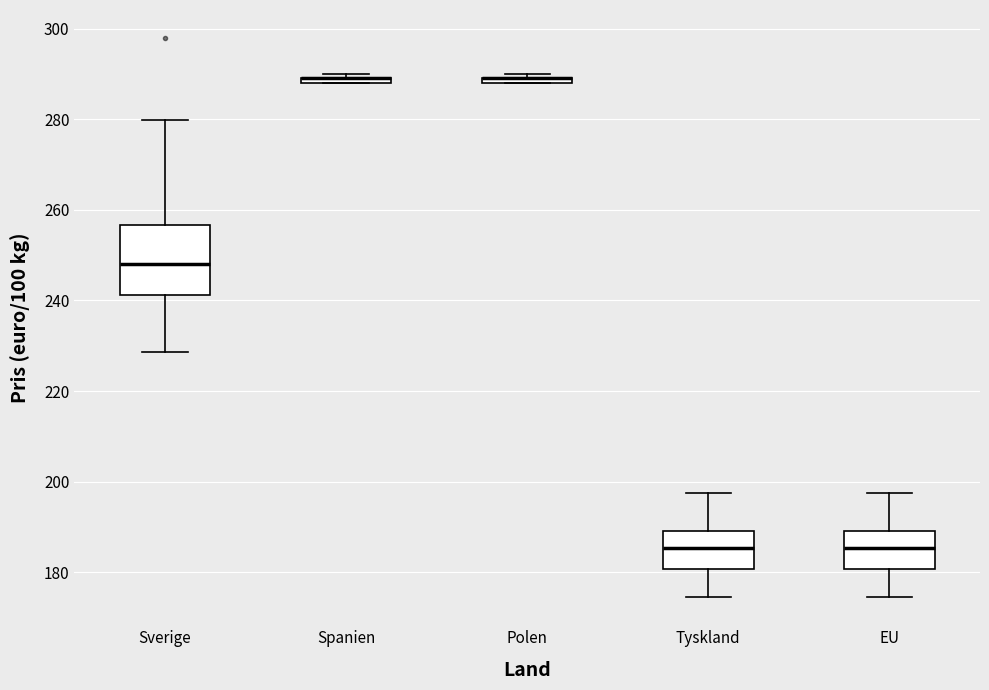

Which box is the tallest, from its lower edge to its upper edge?

Sverige